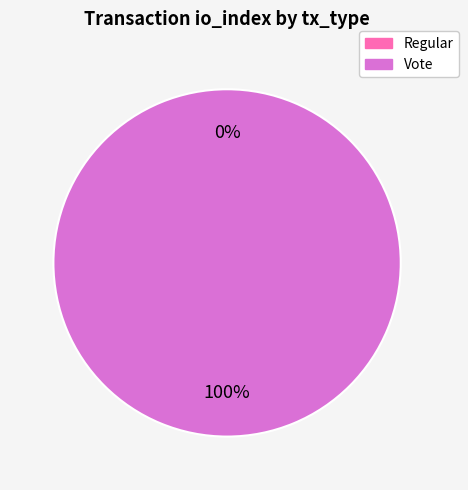

Is there any slice that represents more than half of the pie?

Yes